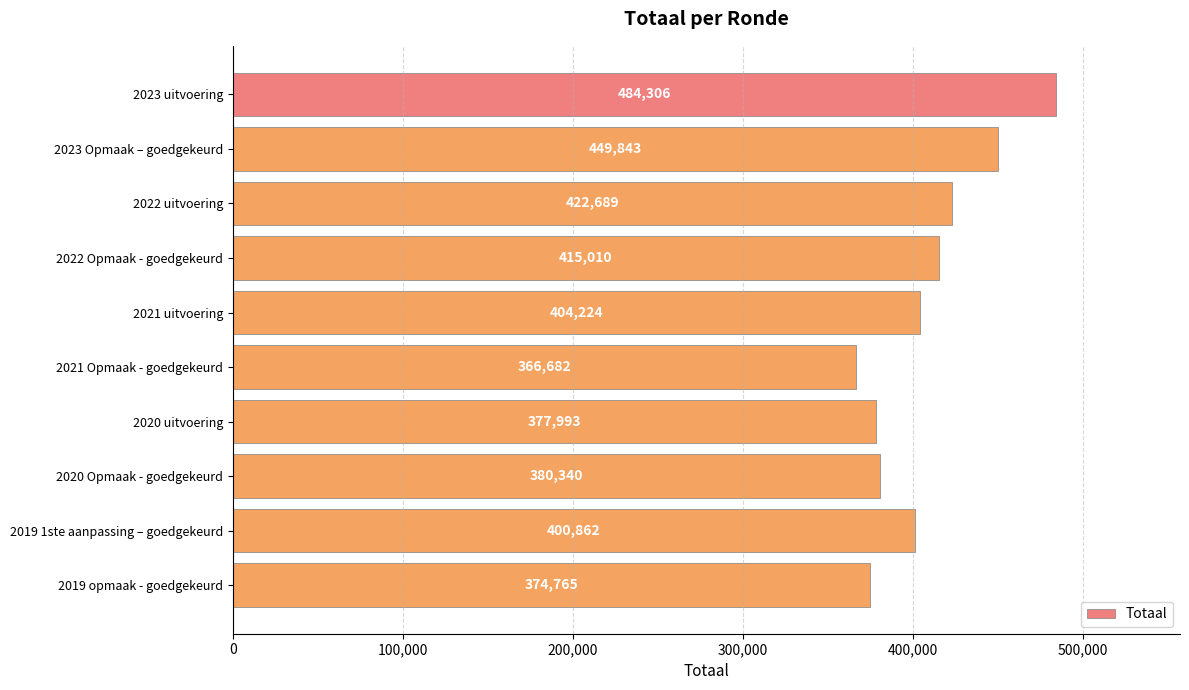

Reading top to bottom, transcribe all the data shown in this chart.

2023 uitvoering=484306	2023 Opmaak – goedgekeurd=449843	2022 uitvoering=422689	2022 Opmaak - goedgekeurd=415010	2021 uitvoering=404224	2021 Opmaak - goedgekeurd=366682	2020 uitvoering=377993	2020 Opmaak - goedgekeurd=380340	2019 1ste aanpassing – goedgekeurd=400862	2019 opmaak - goedgekeurd=374765